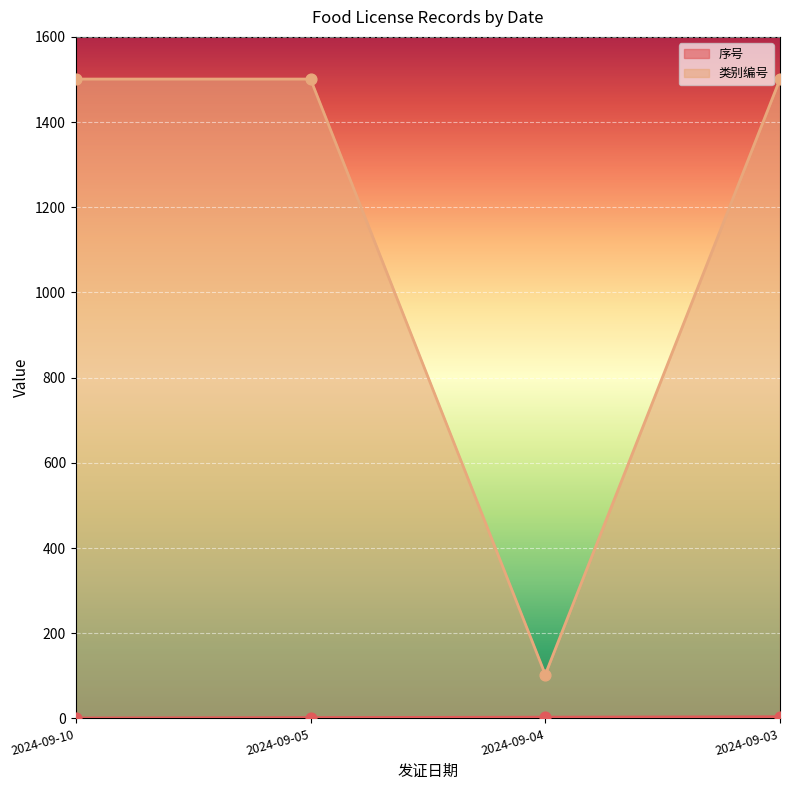

What is the total value across all series at 2024-09-05?

1503